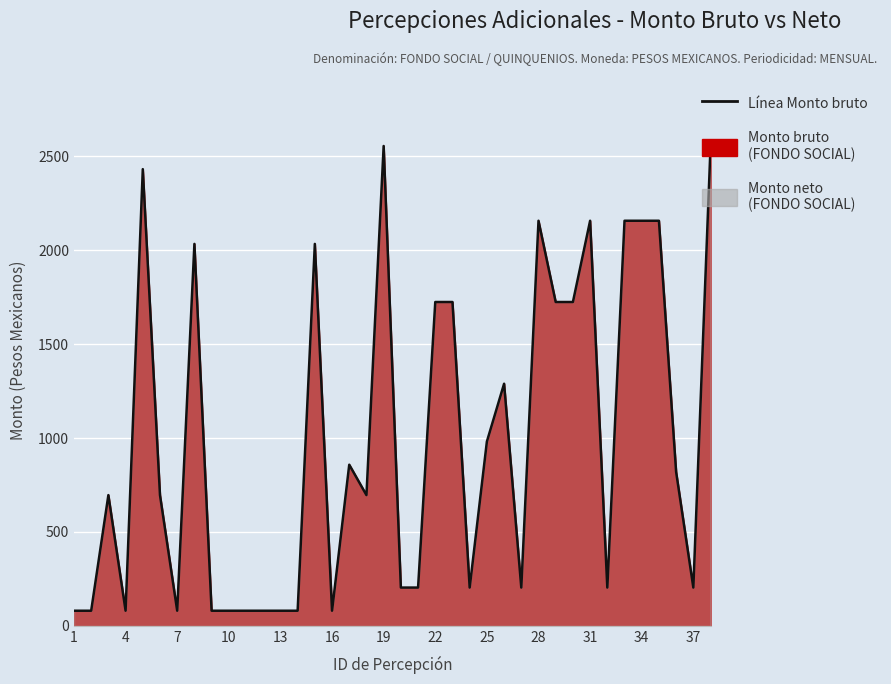

Is it true that the value at 31 is 2156.0?

True